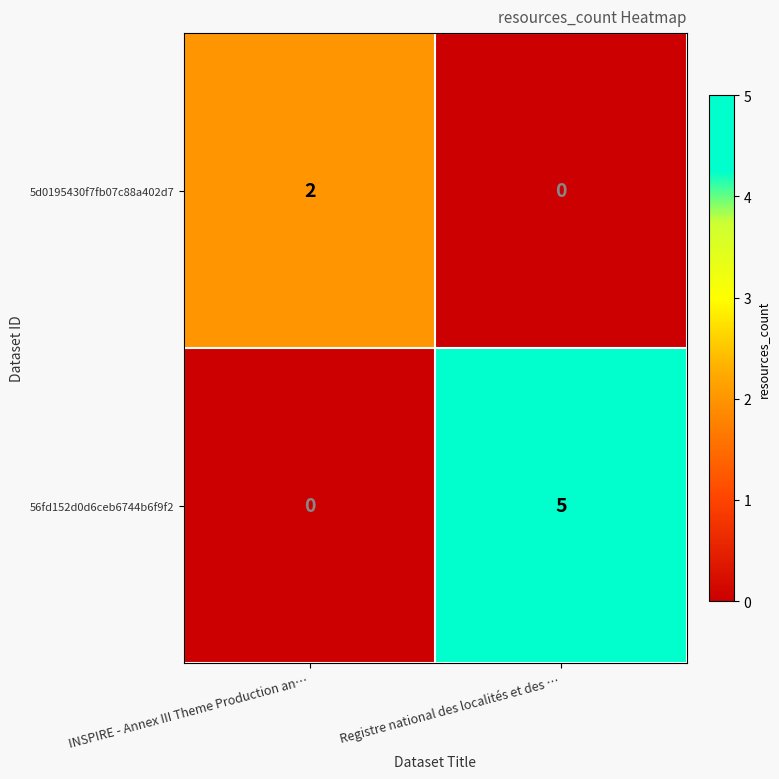

What is the difference between the maximum and minimum values in the 56fd152d0d6ceb6744b6f9f2 series?

5